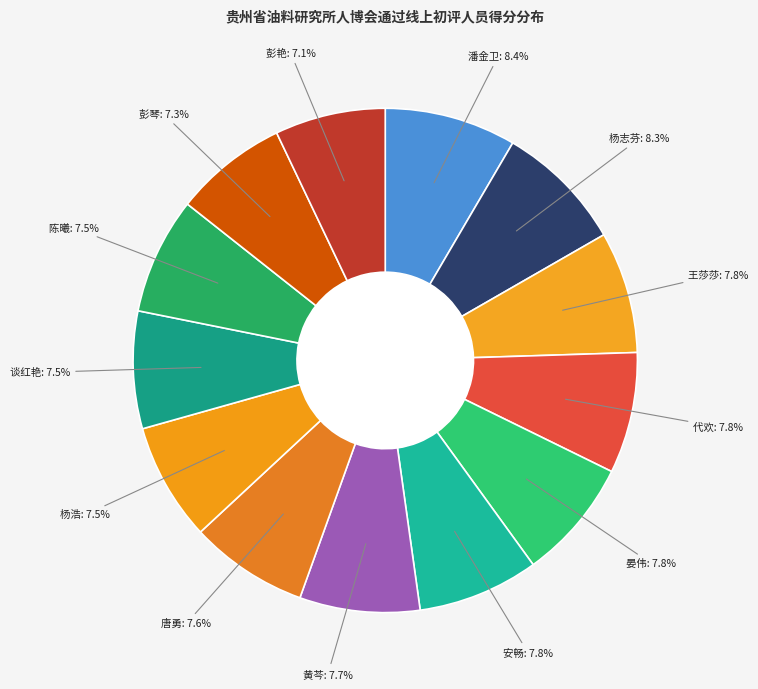

Count the number of slices in the pie.

13